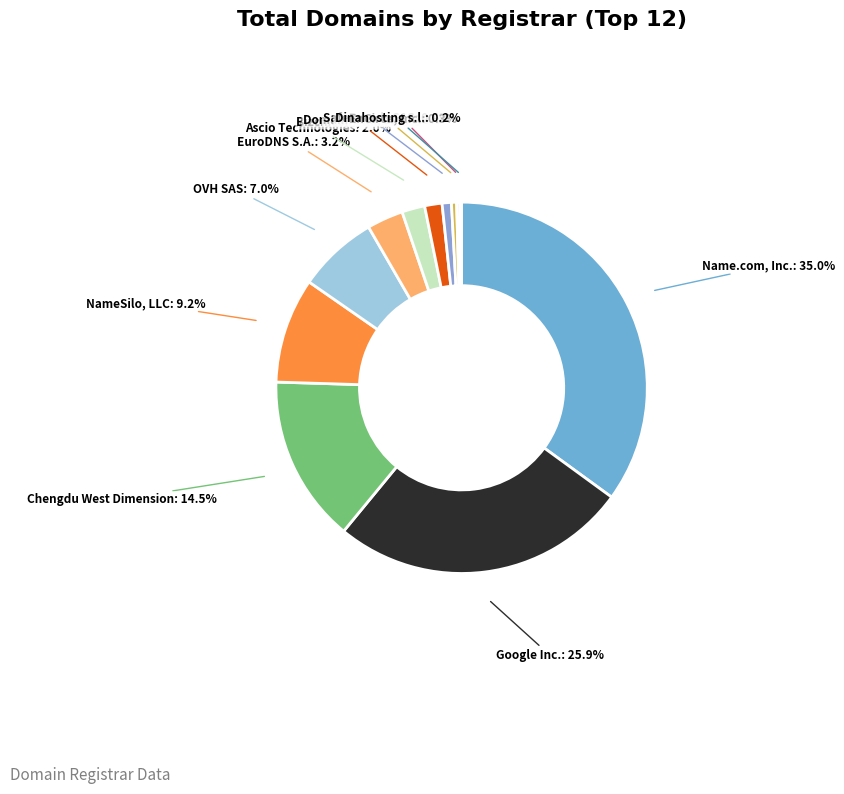

Rank the categories by value from lowest to highest.

Dinahosting s.l., EnCirca, Inc., SafeBrands SAS, Domain.com, LLC, Bizcn.com, Inc., Ascio Technologies, EuroDNS S.A., OVH SAS, NameSilo, LLC, Chengdu West Dimension, Google Inc., Name.com, Inc.